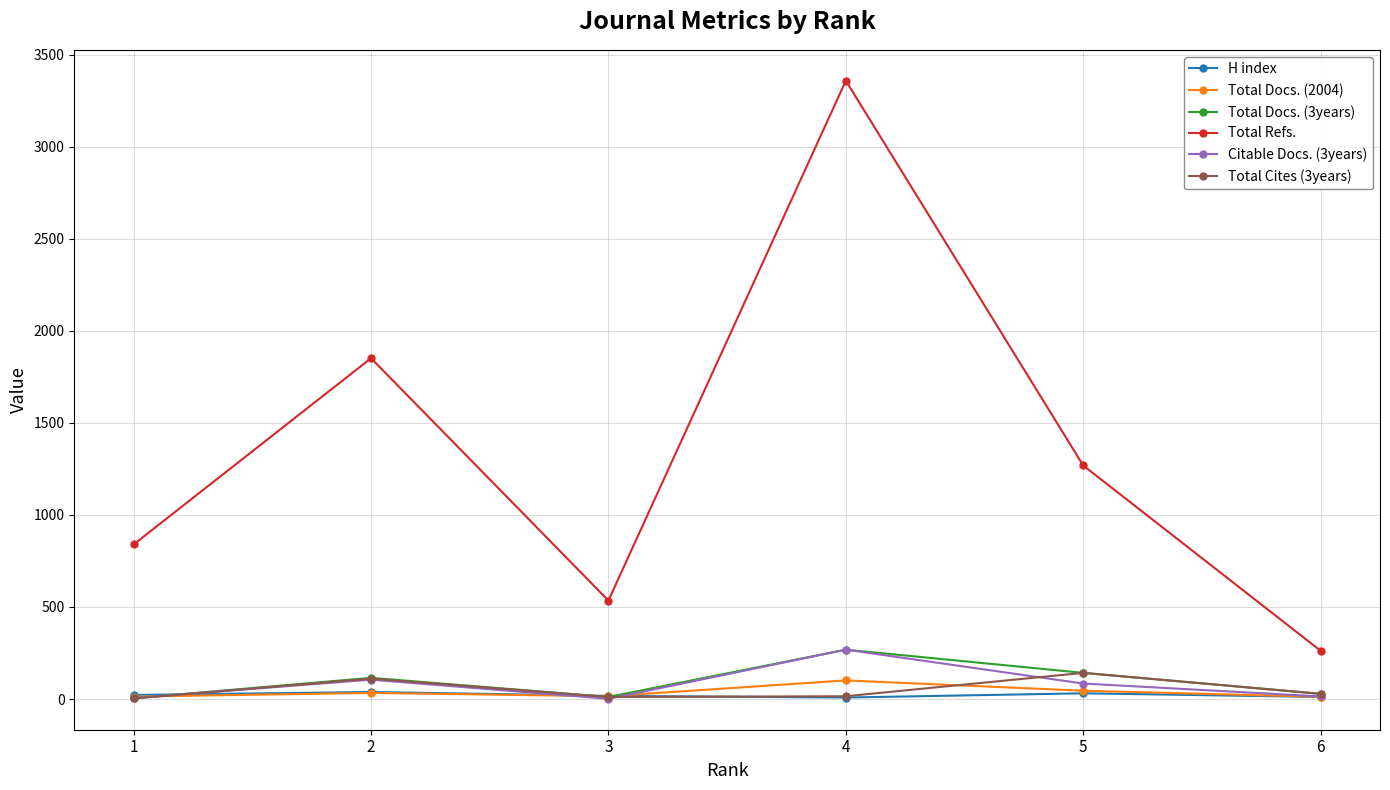

What is the approximate value of Total Docs. (2004) at 5?

45